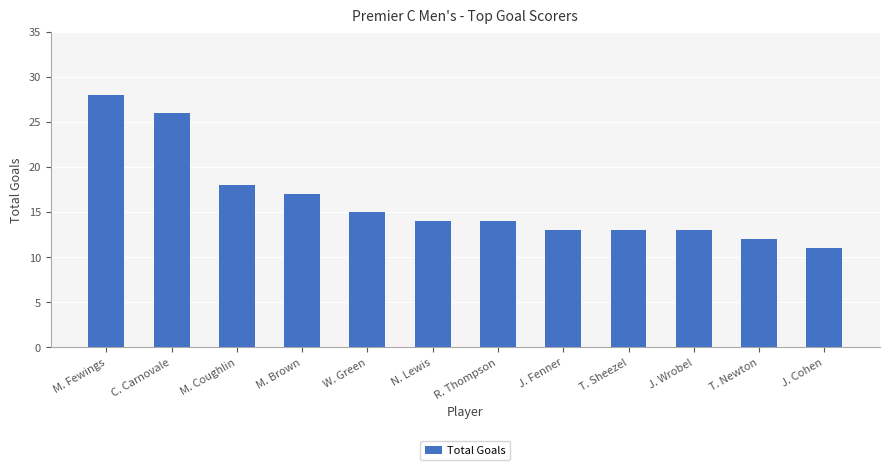

What position from the right is M. Coughlin?

10